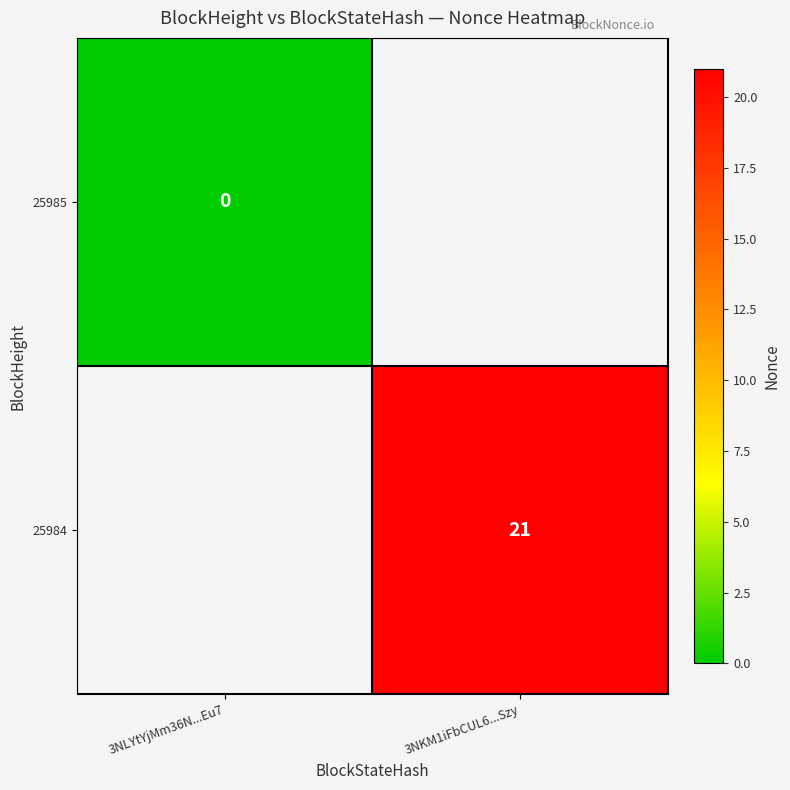

How many categories are shown in the chart?

2